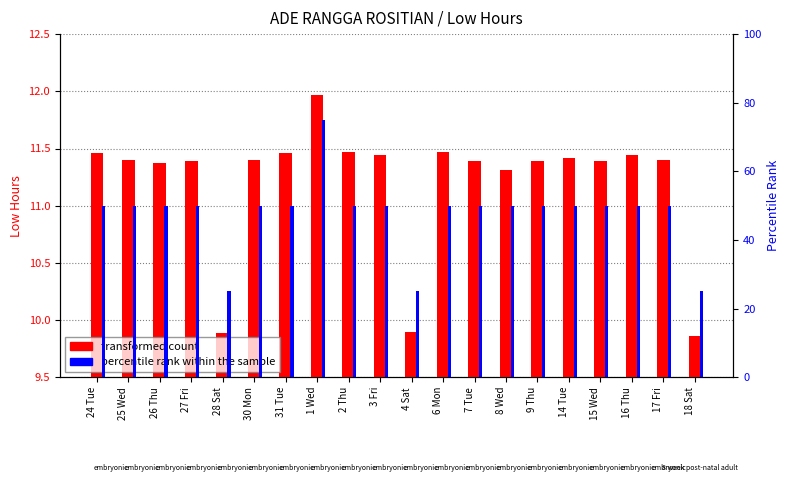

Between 18 Sat and 26 Thu, which is larger?

26 Thu